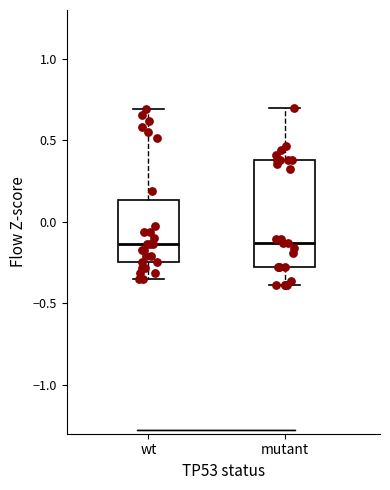

Which box is the tallest, from its lower edge to its upper edge?

mutant